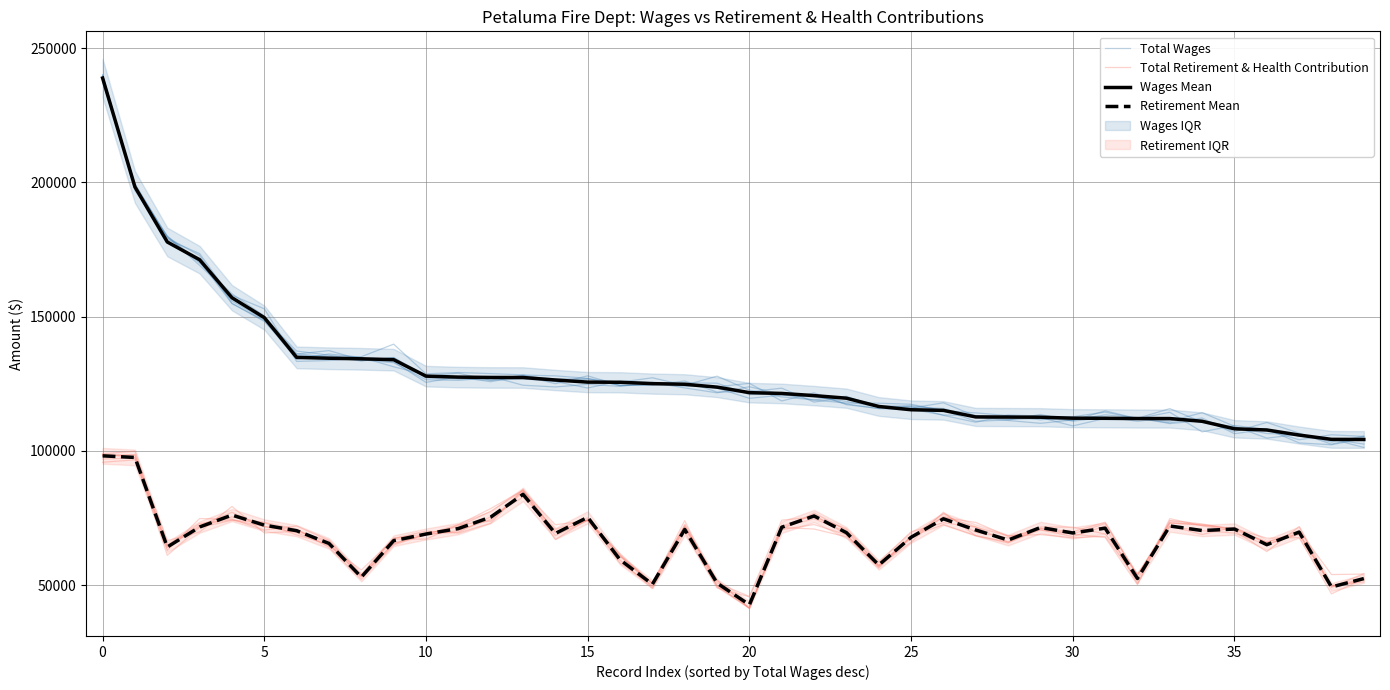

At which label does Retirement Mean reach its minimum?

20